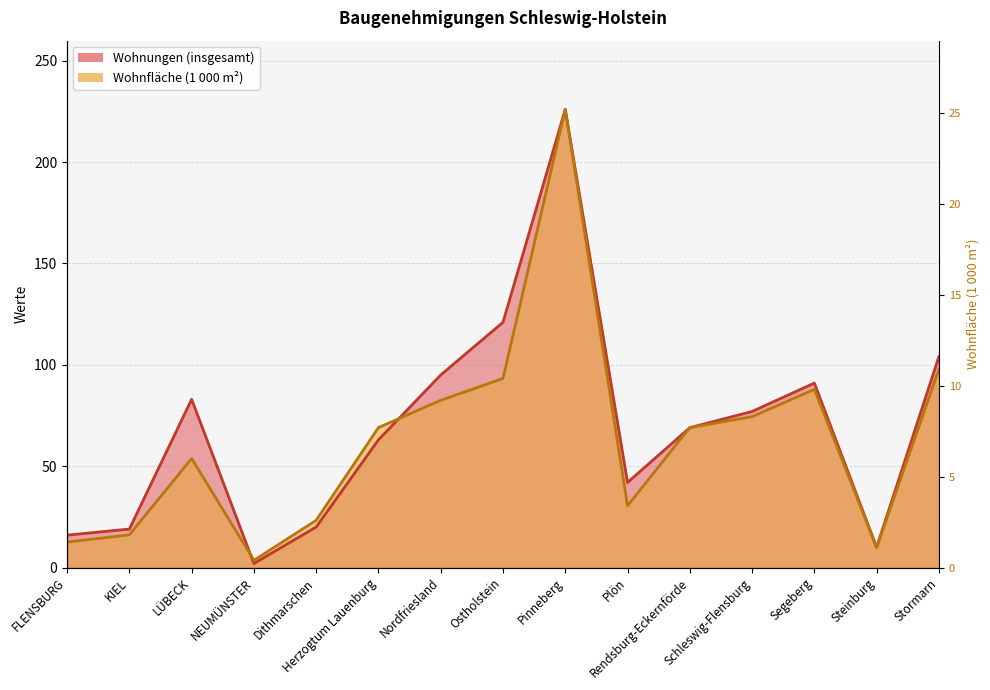

Is the value of Wohnfläche (1 000 m²) at Plön greater than the value of Wohnungen (insgesamt) at Rendsburg-Eckernförde?

No